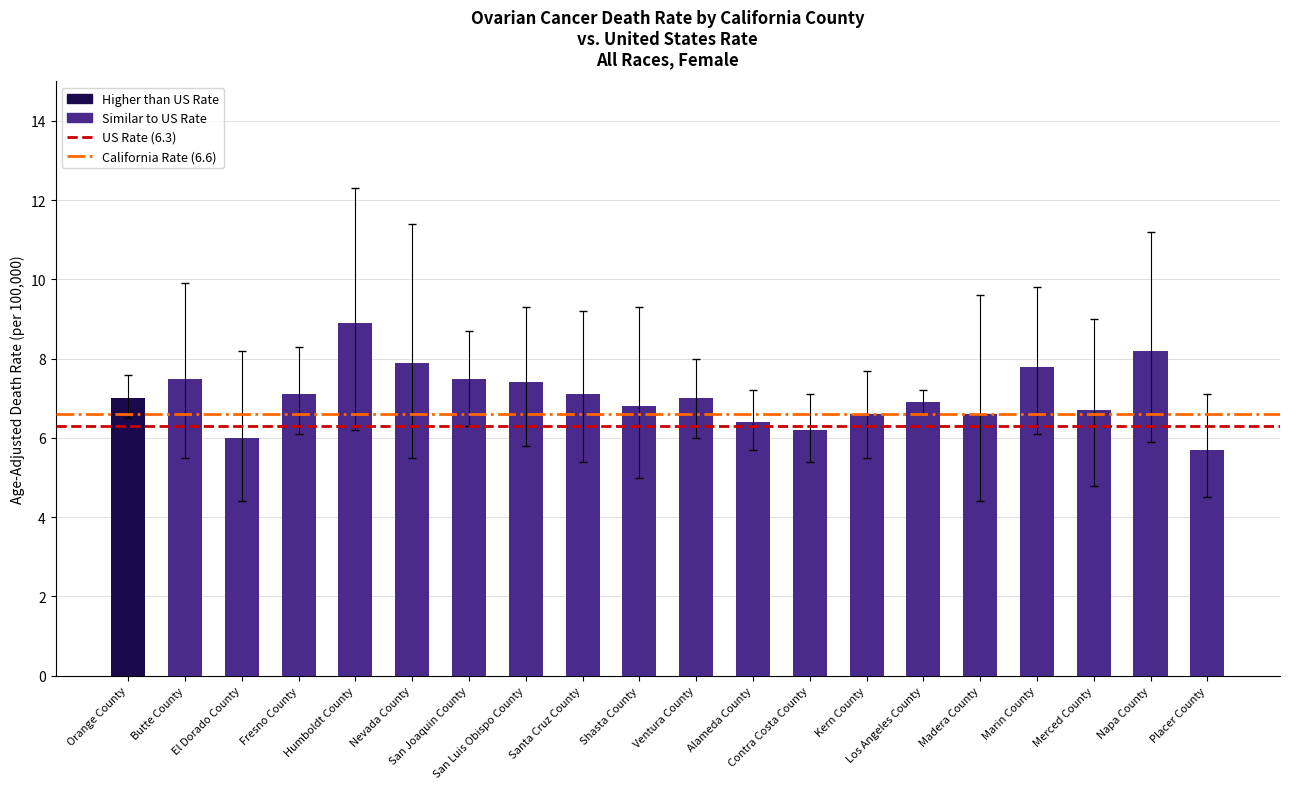

What is the difference between the second highest and minimum values?

2.5